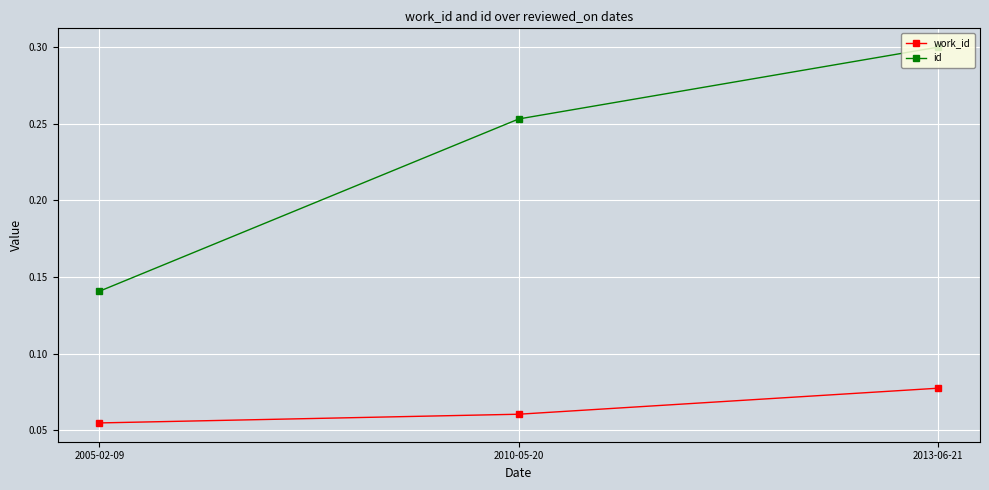

What is the label of the 1st point from the left?

2005-02-09